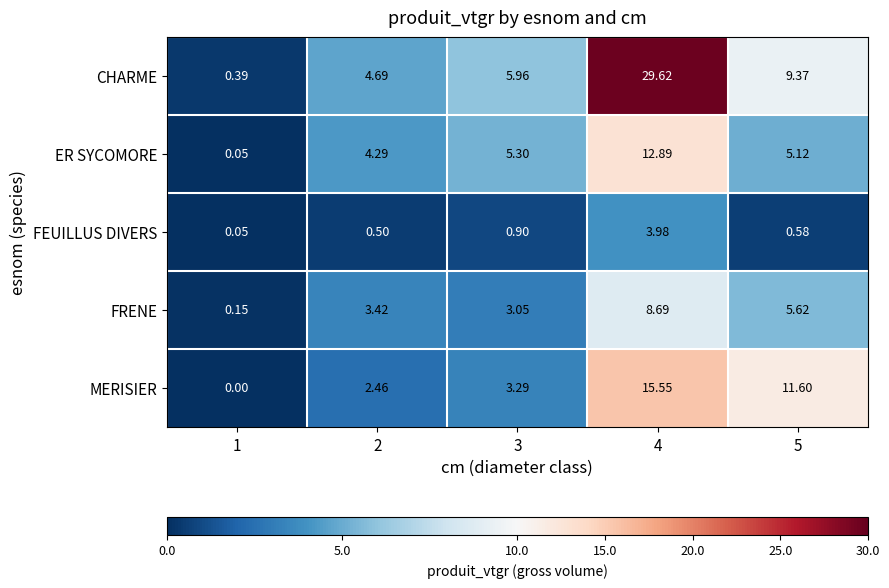

Which series has the widest spread of values?

CHARME